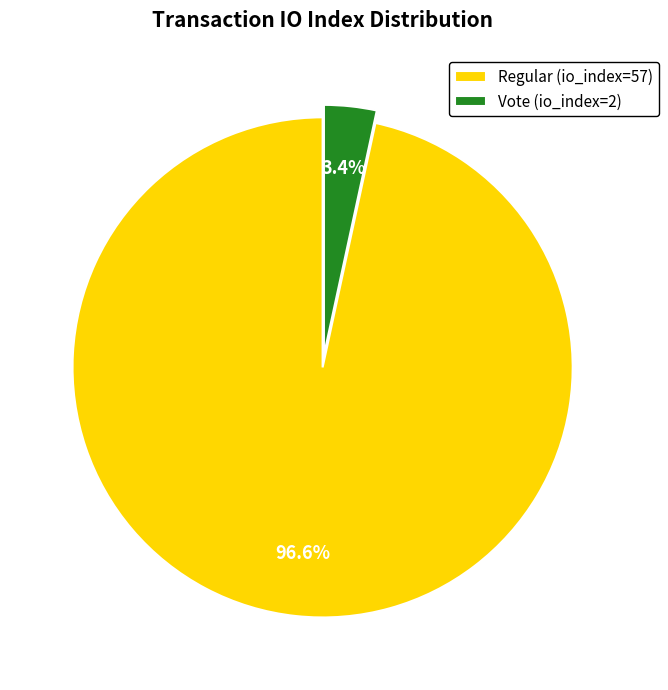

What is the total percentage of Vote (io_index=2) and Regular (io_index=57)?

100.0%